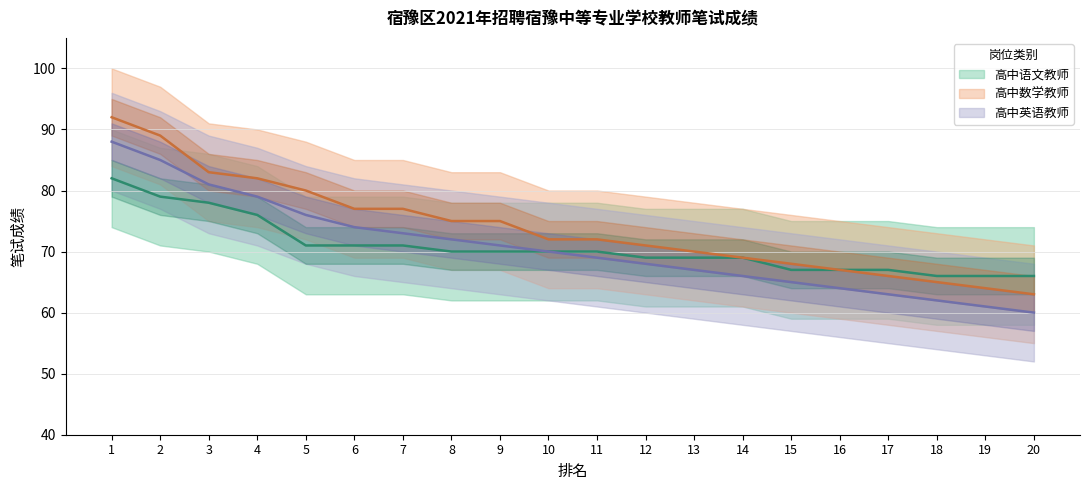

What is the sum of the 高中语文教师 values at 10 and 18?

136